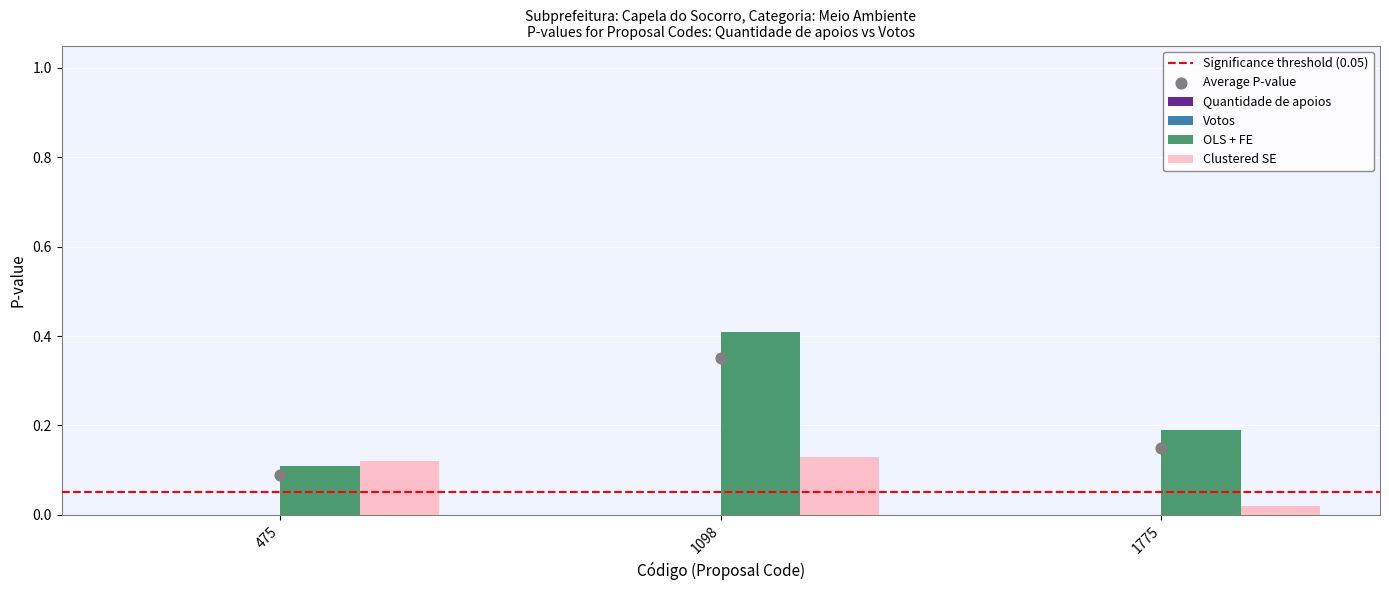

At how many categories does at least one series exceed 0?

3